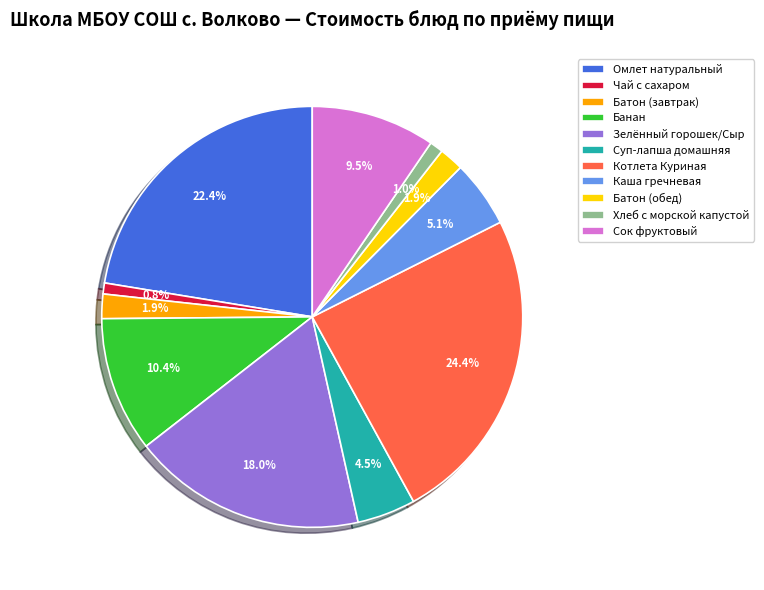

What is the ratio of the value at Банан to the value at Батон (завтрак)?

5.5